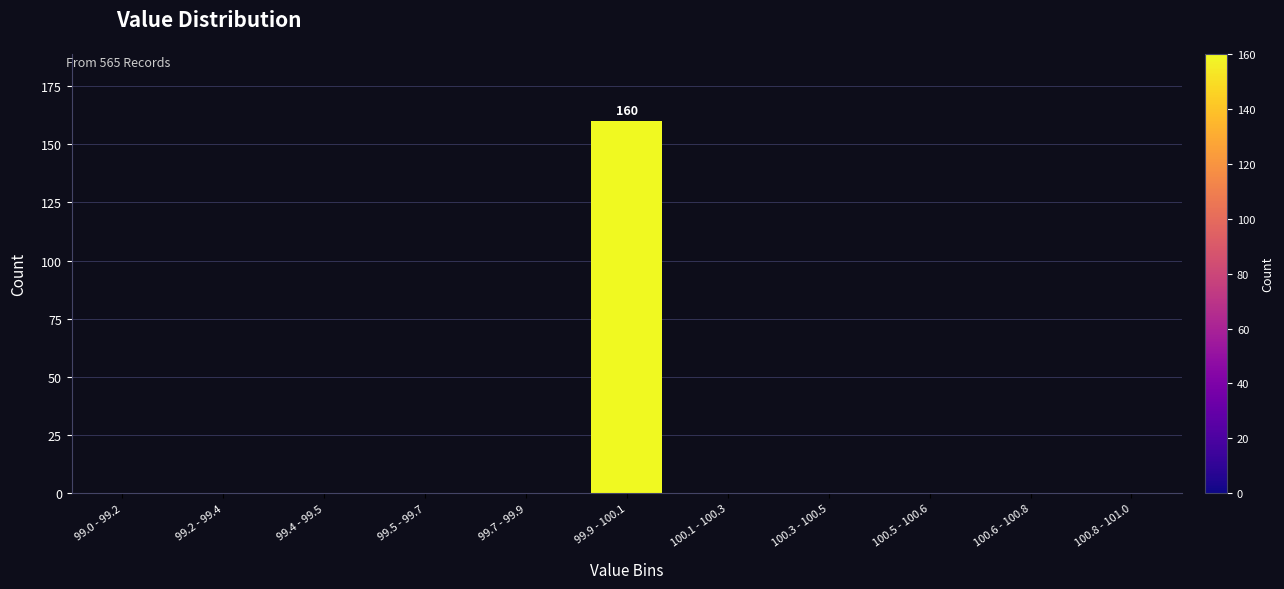

Reading left to right, transcribe all the data shown in this chart.

99.0 - 99.2=0	99.2 - 99.4=0	99.4 - 99.5=0	99.5 - 99.7=0	99.7 - 99.9=0	99.9 - 100.1=160	100.1 - 100.3=0	100.3 - 100.5=0	100.5 - 100.6=0	100.6 - 100.8=0	100.8 - 101.0=0